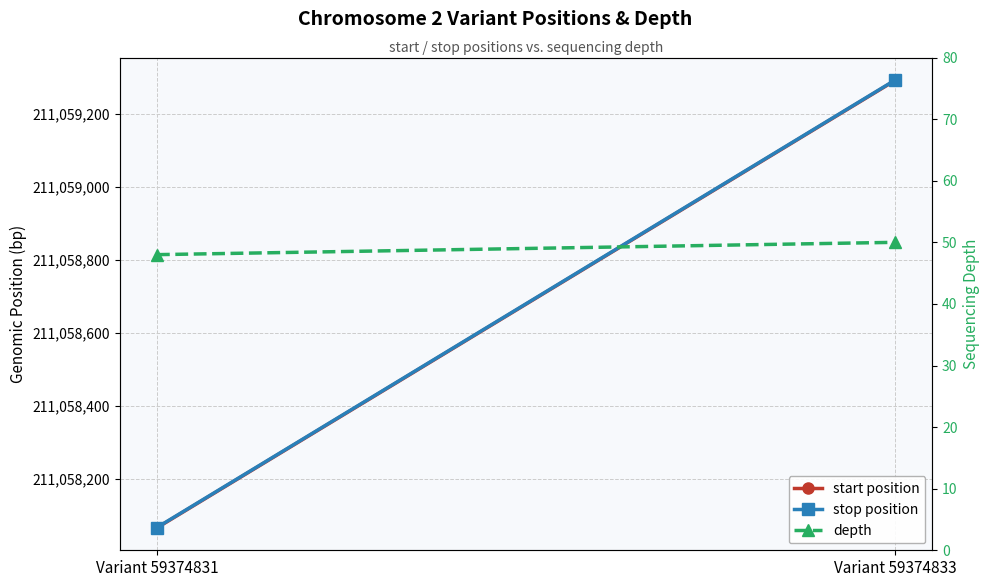

The start position series shows 327956895 at Variant 59374833. True or false?

False